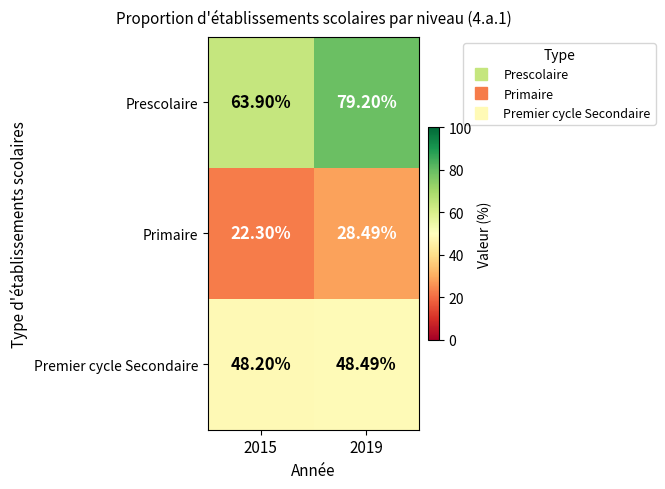

Which series has the largest range (max minus min)?

Prescolaire